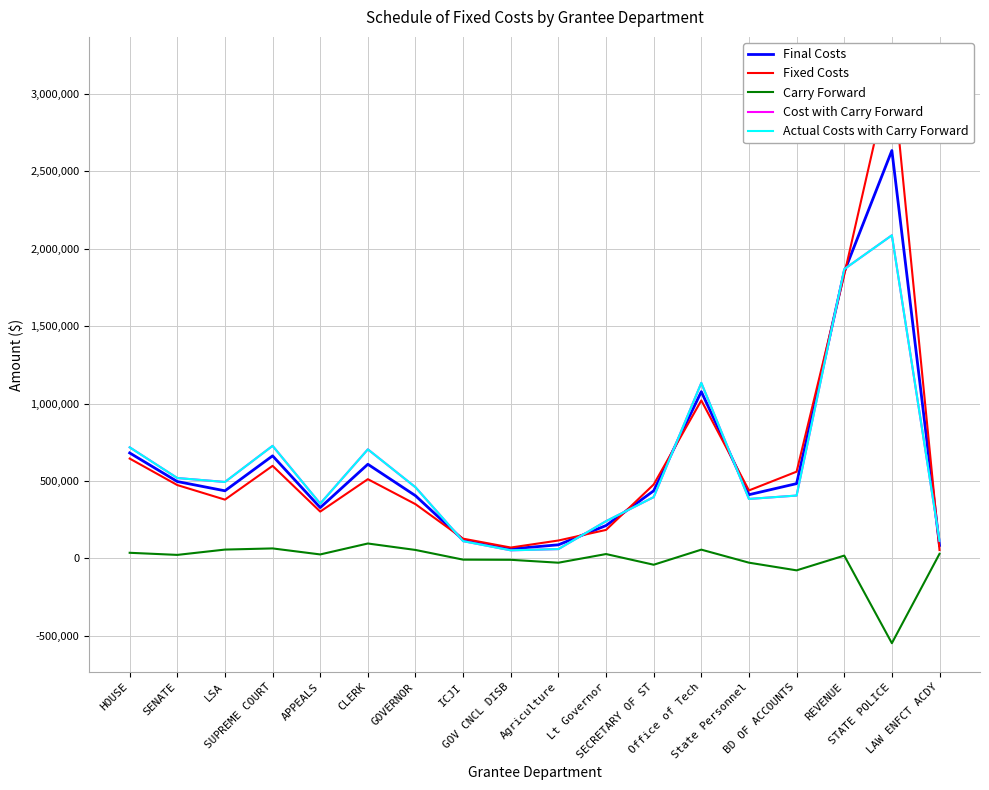

In Final Costs, how many points are higher than both neighbors (excluding endpoints)?

4